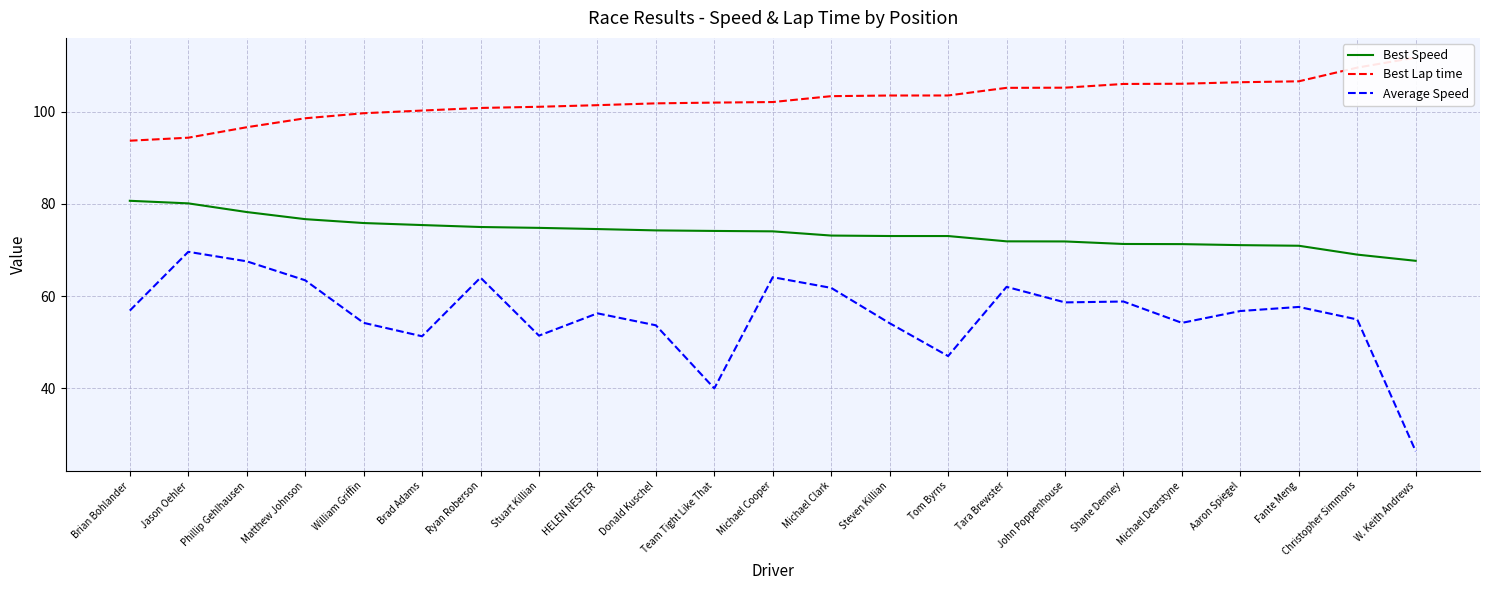

Reading left to right, list all the values displayed in this chart.

Best Speed: Brian Bohlander=80.7	Jason Oehler=80.1	Phillip Gehlhausen=78.2	Matthew Johnson=76.7	William Griffin=75.9	Brad Adams=75.4	Ryan Roberson=75.0	Stuart Killian=74.8	HELEN NESTER=74.5	Donald Kuschel=74.3	Team Tight Like That=74.1	Michael Cooper=74.0	Michael Clark=73.1	Steven Killian=73.0	Tom Byrns=73.0	Tara Brewster=71.9	John Poppenhouse=71.9	Shane Denney=71.3	Michael Dearstyne=71.3	Aaron Spiegel=71.1	Fante Meng=70.9	Christopher Simmons=69.0	W. Keith Andrews=67.7
Best Lap time: Brian Bohlander=93.7	Jason Oehler=94.4	Phillip Gehlhausen=96.6	Matthew Johnson=98.6	William Griffin=99.7	Brad Adams=100.2	Ryan Roberson=100.8	Stuart Killian=101.1	HELEN NESTER=101.4	Donald Kuschel=101.8	Team Tight Like That=102.0	Michael Cooper=102.1	Michael Clark=103.4	Steven Killian=103.5	Tom Byrns=103.5	Tara Brewster=105.2	John Poppenhouse=105.2	Shane Denney=106.0	Michael Dearstyne=106.1	Aaron Spiegel=106.4	Fante Meng=106.6	Christopher Simmons=109.6	W. Keith Andrews=111.7
Average Speed: Brian Bohlander=56.9	Jason Oehler=69.6	Phillip Gehlhausen=67.6	Matthew Johnson=63.4	William Griffin=54.2	Brad Adams=51.3	Ryan Roberson=64.0	Stuart Killian=51.4	HELEN NESTER=56.3	Donald Kuschel=53.7	Team Tight Like That=40.0	Michael Cooper=64.1	Michael Clark=61.8	Steven Killian=54.1	Tom Byrns=47.0	Tara Brewster=62.0	John Poppenhouse=58.6	Shane Denney=58.8	Michael Dearstyne=54.2	Aaron Spiegel=56.8	Fante Meng=57.7	Christopher Simmons=54.9	W. Keith Andrews=26.4